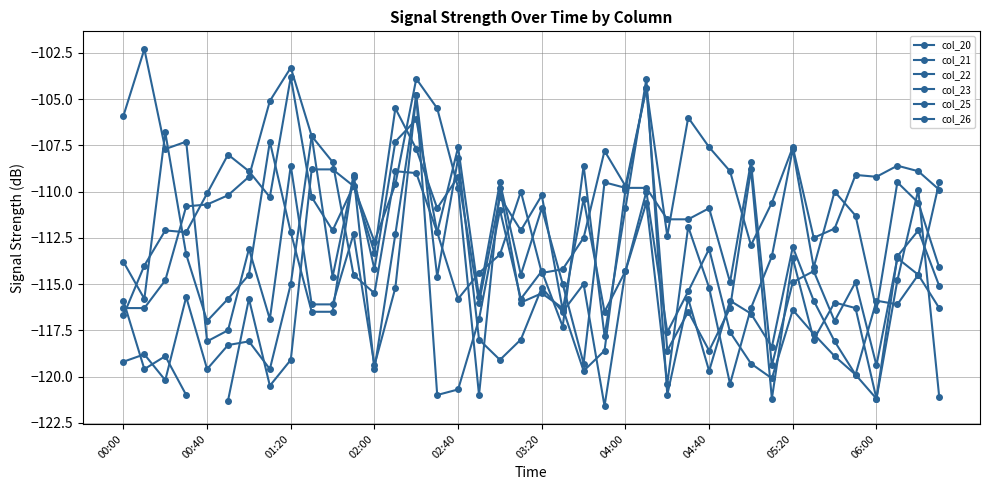

Between 20 and 35, which series saw the biggest shift?

col_23